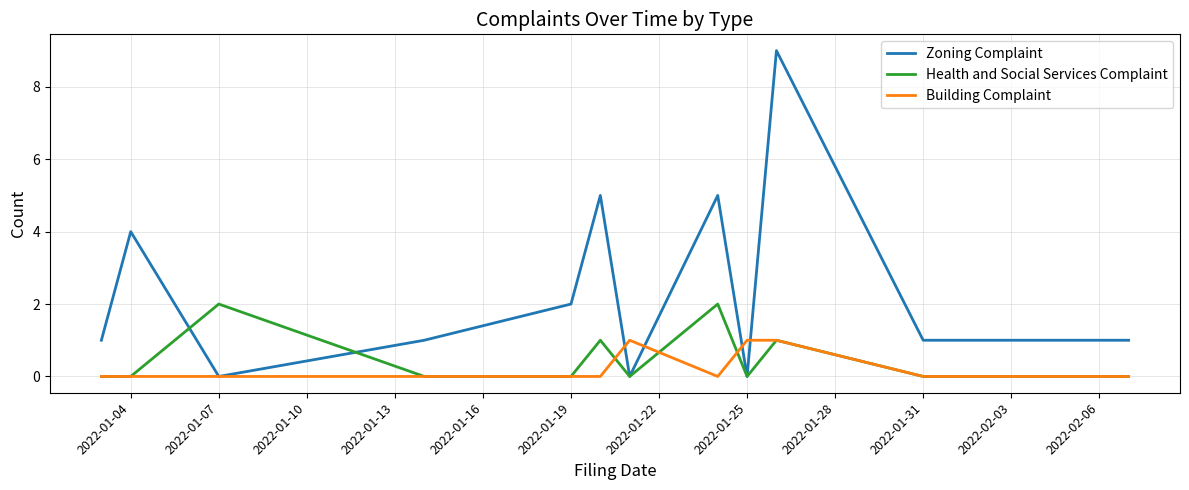

List the series in order of their peak value, lowest first.

Building Complaint, Health and Social Services Complaint, Zoning Complaint